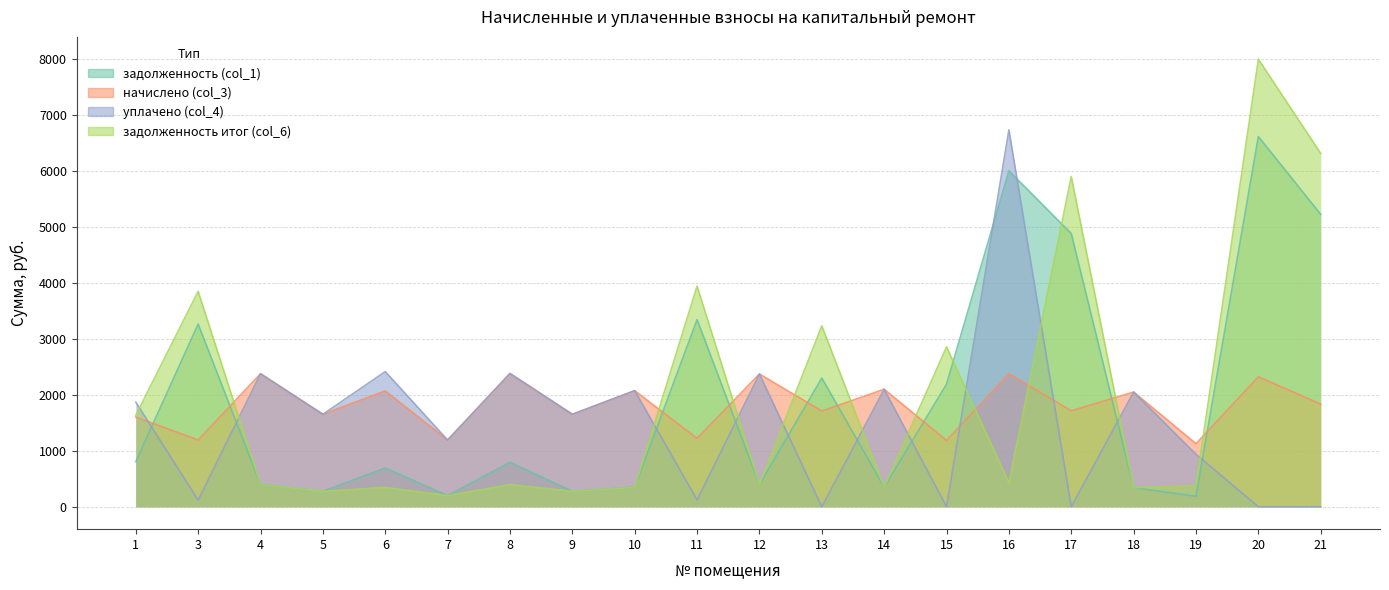

After their last crossing, which series has the higher values: задолженность итог (col_6) or начислено (col_3)?

задолженность итог (col_6)